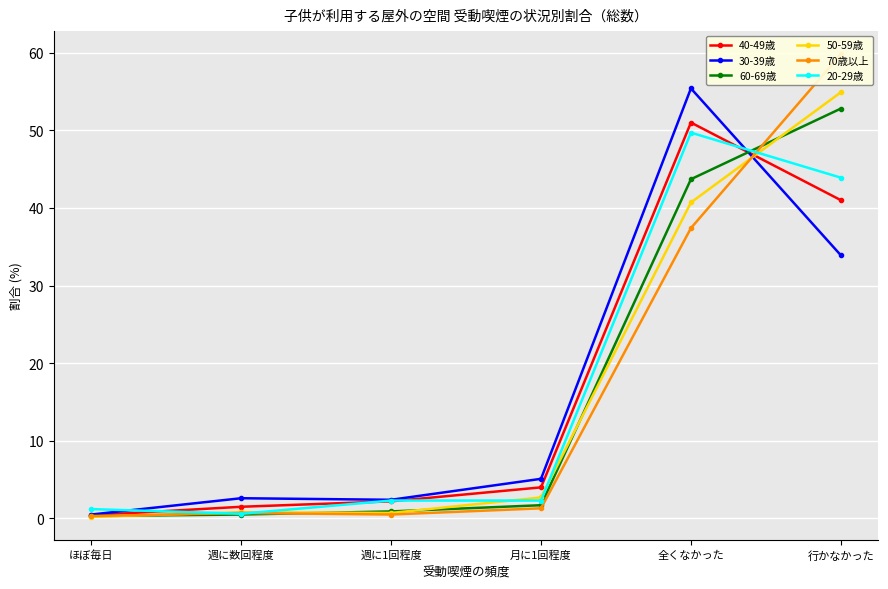

Where is the first local maximum for 20-29歳?

全くなかった